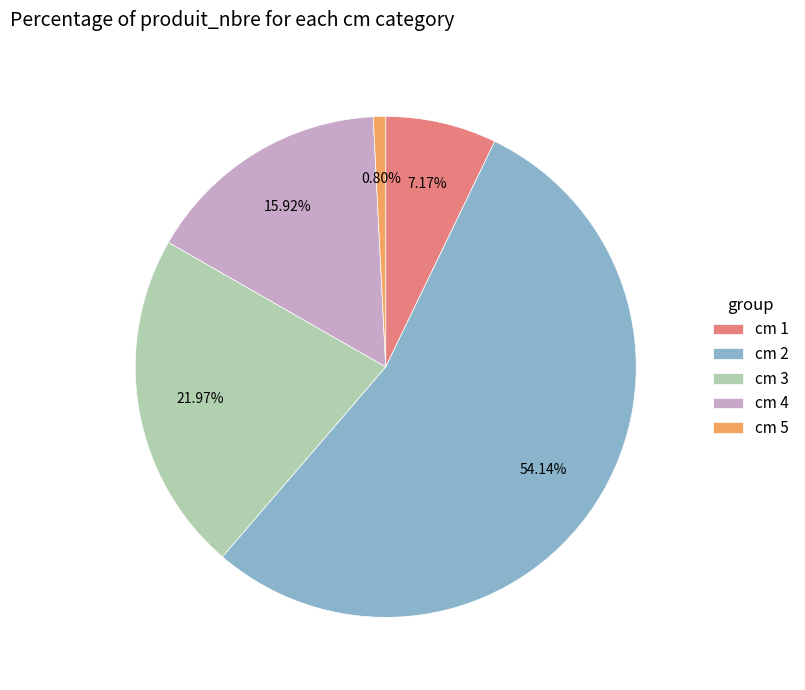

Does any single category account for the majority?

Yes